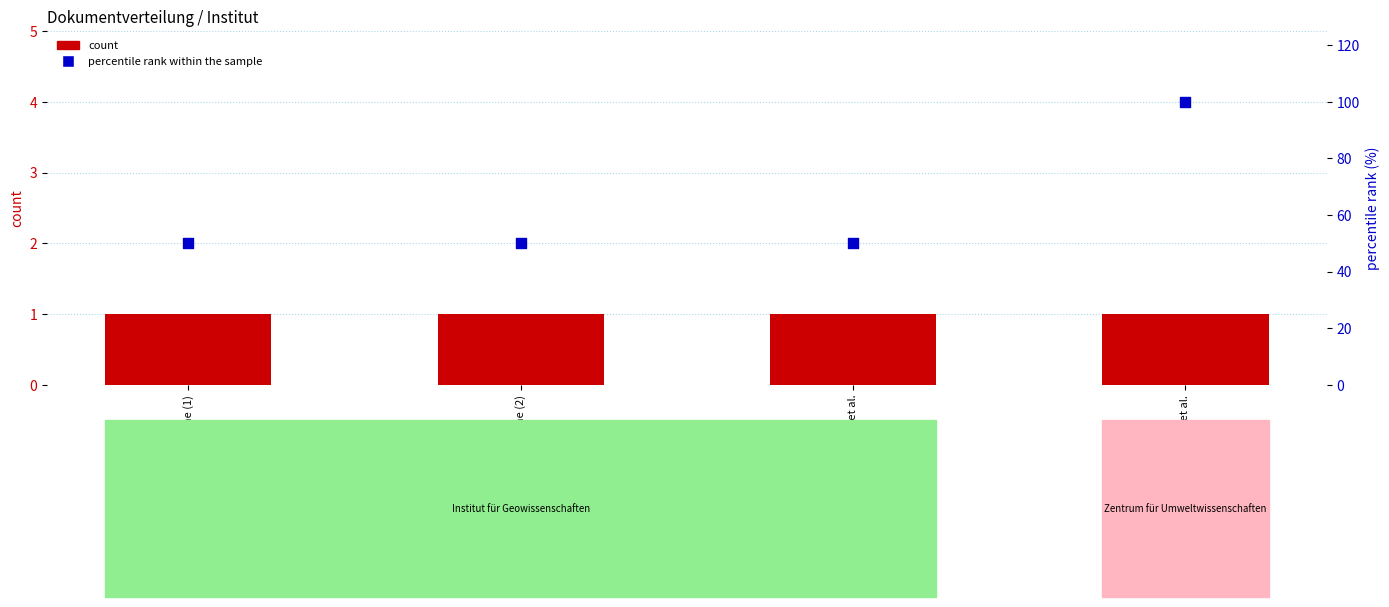

What are all the series names shown in the legend?

count, percentile rank within the sample